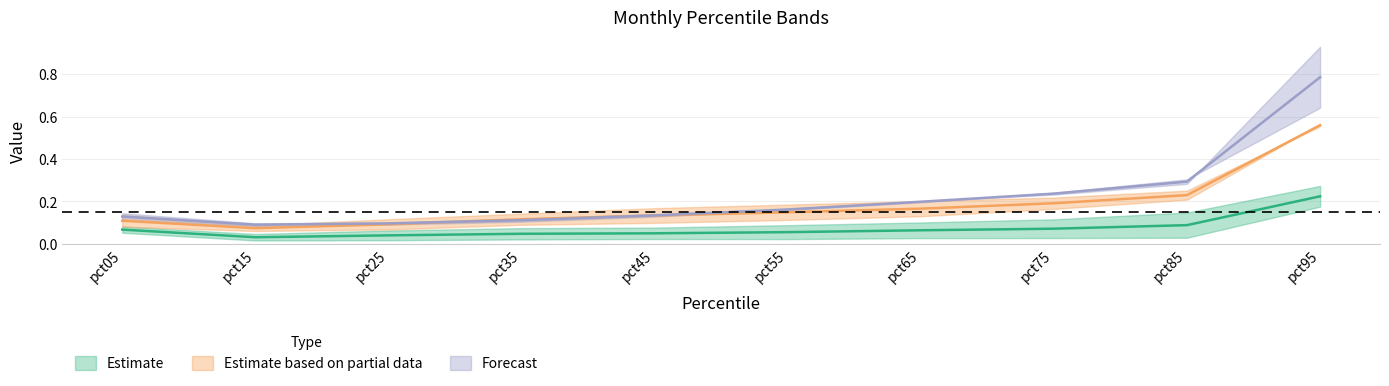

How many lines are shown in the chart?

3